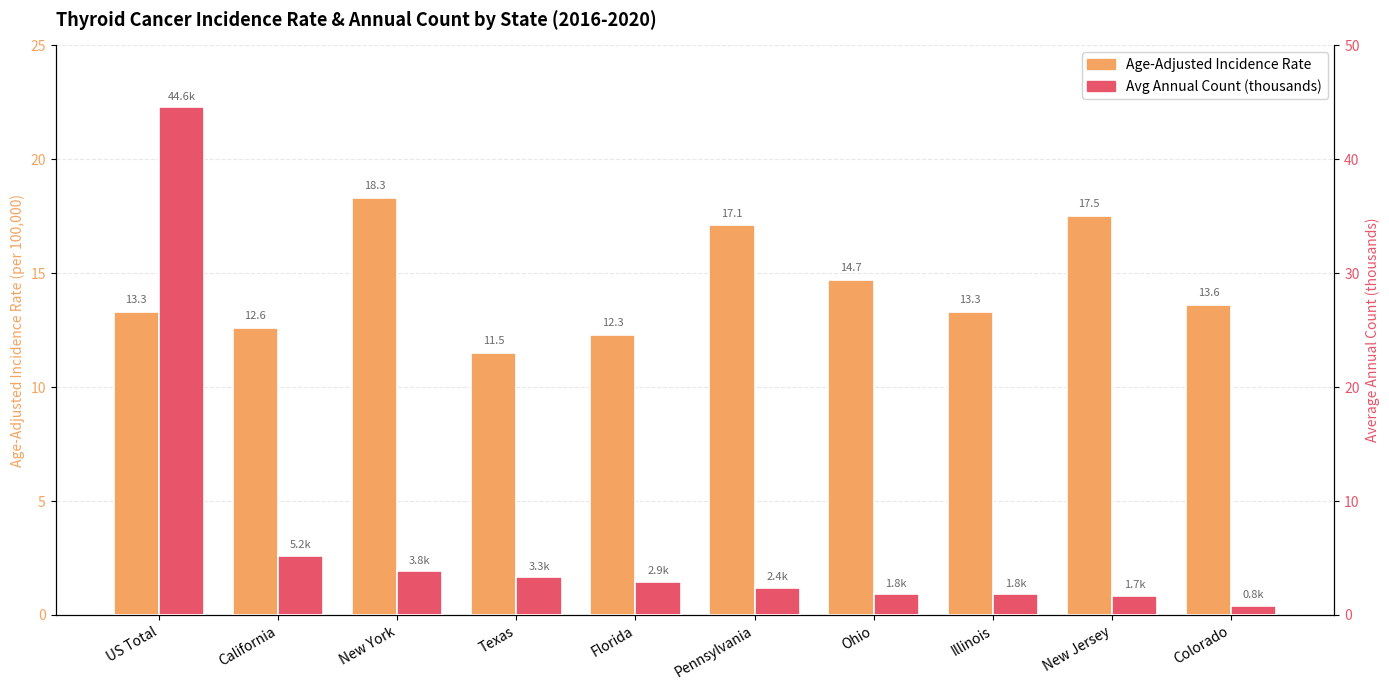

Where is Age-Adjusted Incidence Rate nearest to the value 14?

Colorado